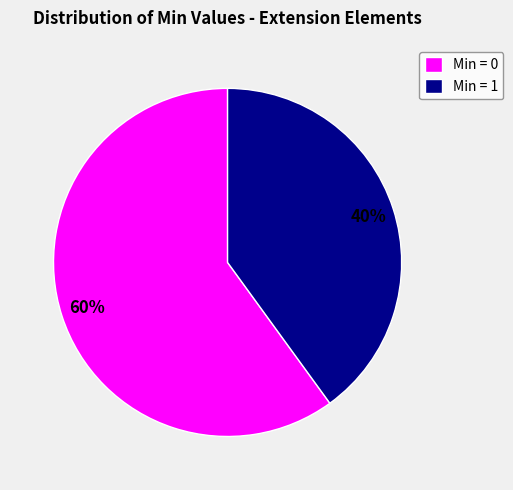

Which category accounts for the majority?

Min = 0